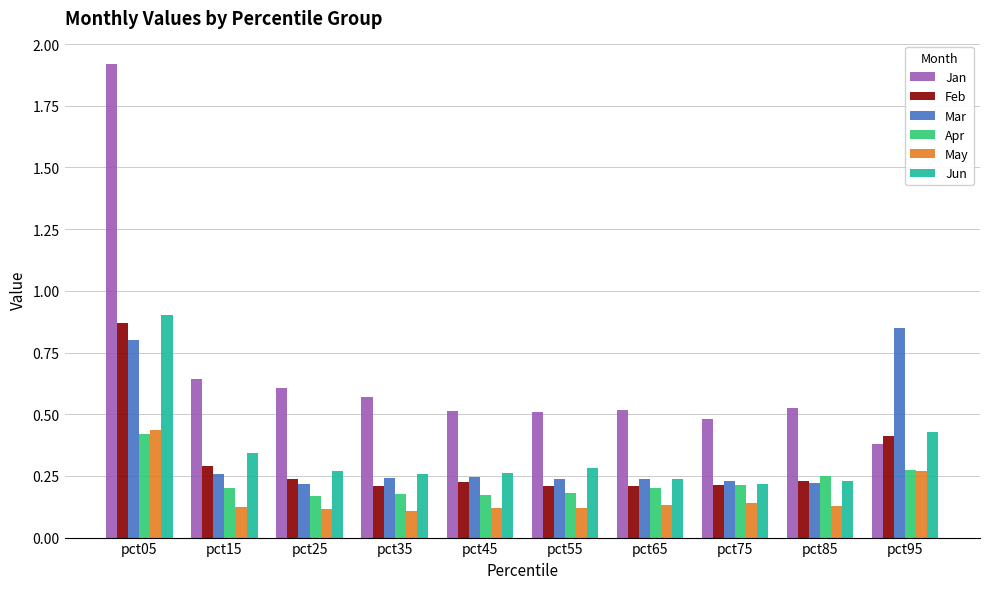

Which series has the largest total across all categories?

Jan